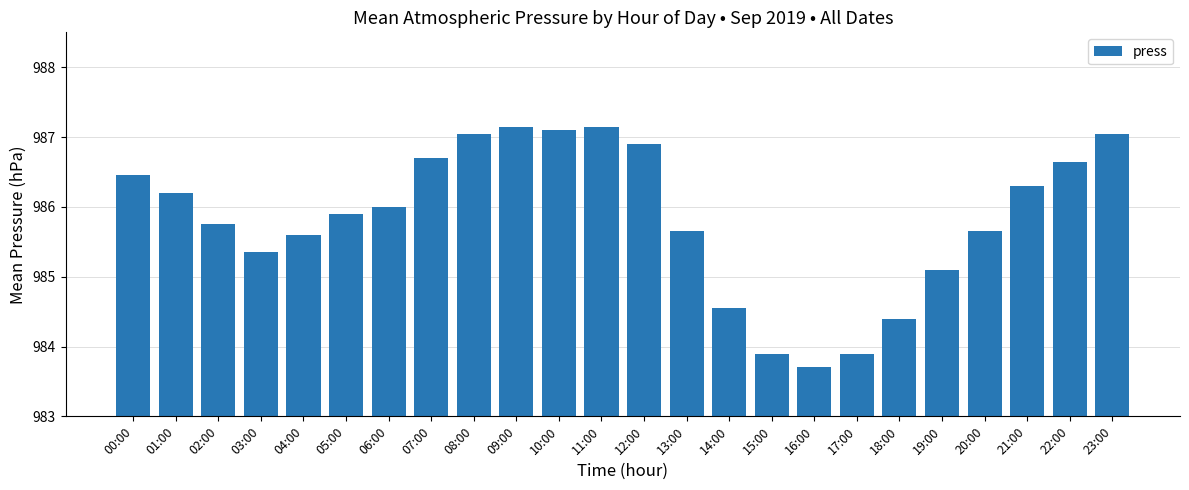

Which has a higher value, 20:00 or 15:00?

20:00